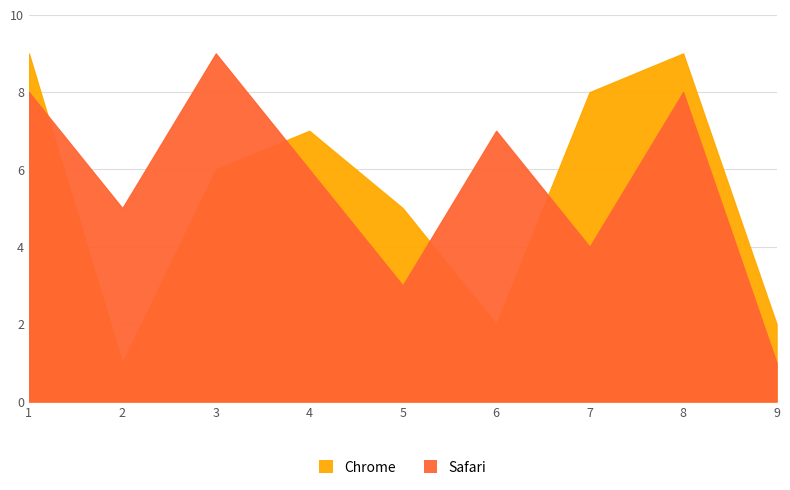

What is the difference between the highest and lowest values at 3?

3